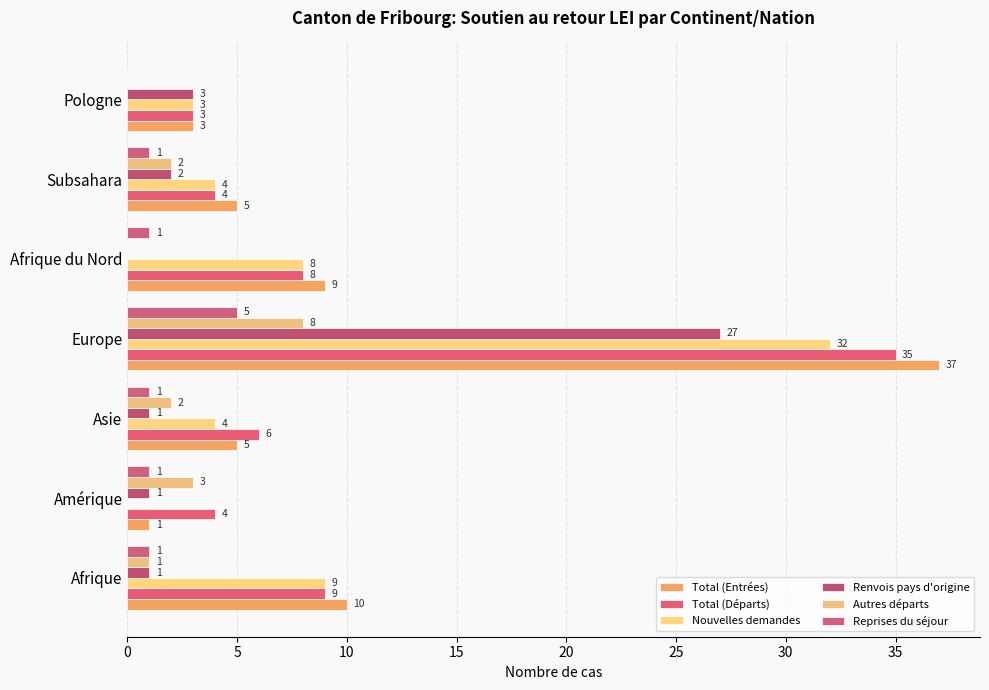

How many series are shown in this chart?

6